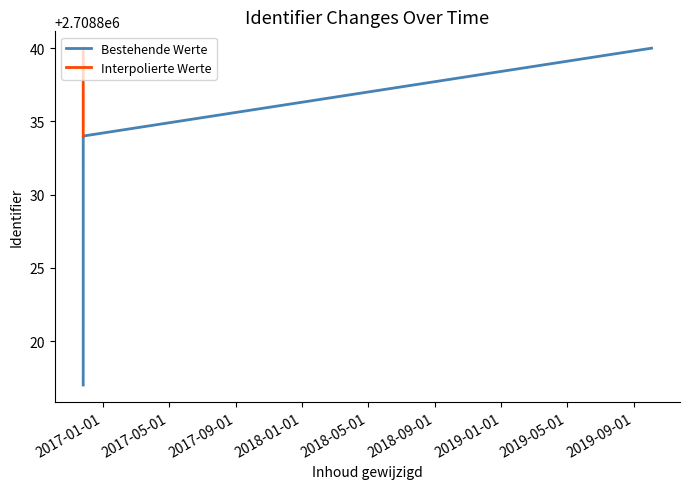

True or false: there are more than 1 points higher than both neighbors.

False